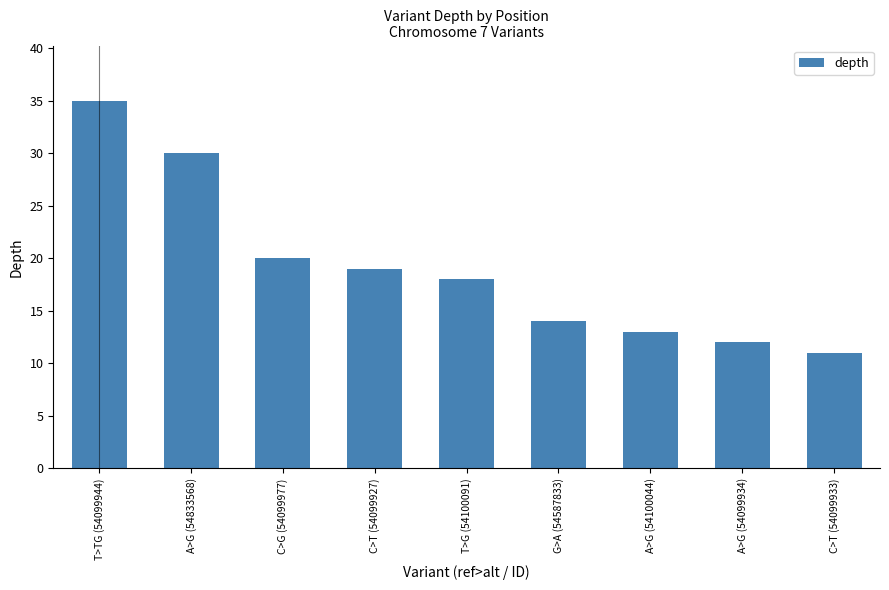

What is the minimum value shown in the chart?

11